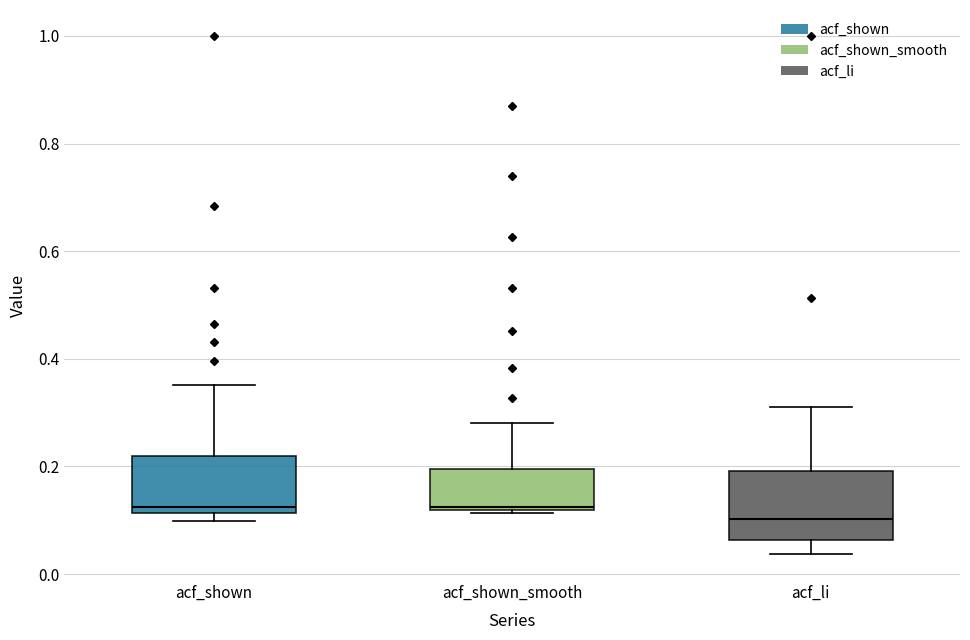

Comparing the boxes themselves (not the whiskers), which one is the tallest?

acf_li